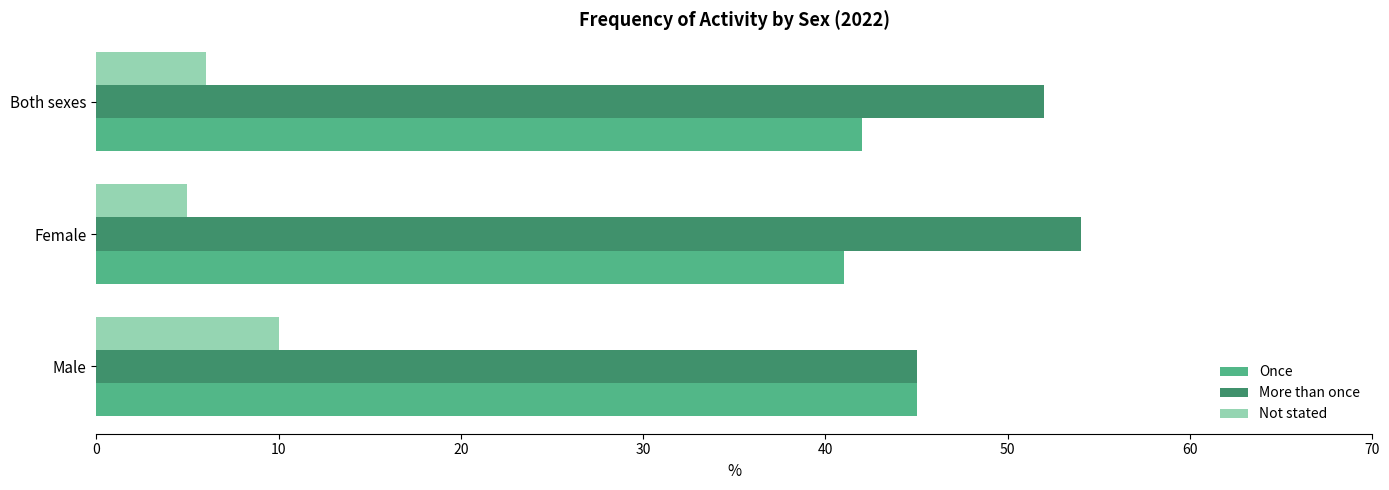

What value does the Once series have at Male?

45